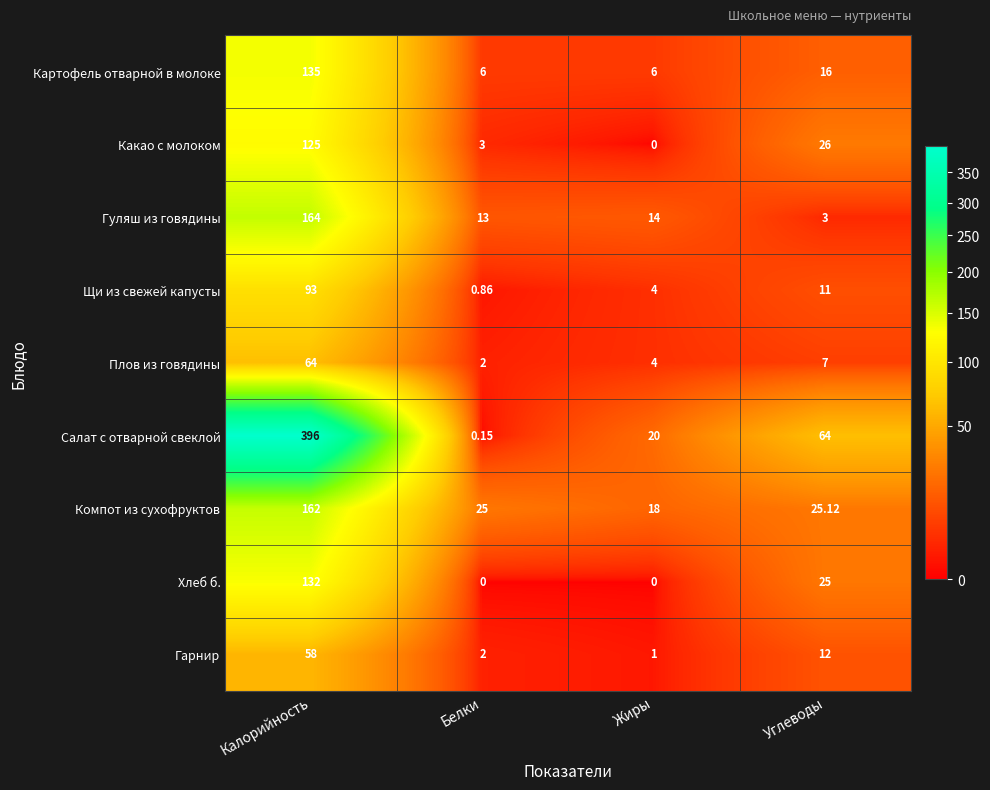

At Углеводы, list the series in order from smallest to largest.

Гуляш из говядины, Плов из говядины, Щи из свежей капусты, Гарнир, Картофель отварной в молоке, Хлеб б., Компот из сухофруктов, Какао с молоком, Салат с отварной свеклой